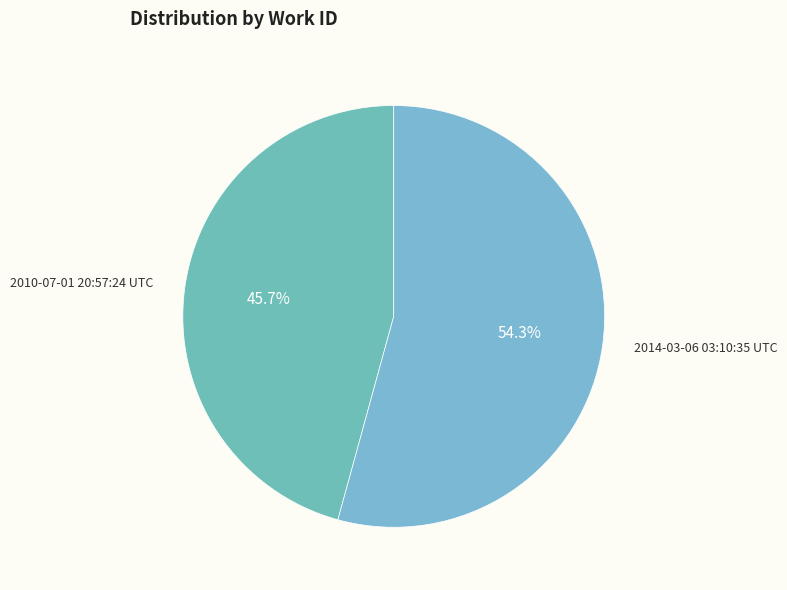

Does 2014-03-06 03:10:35 UTC account for over 50% of the chart?

Yes